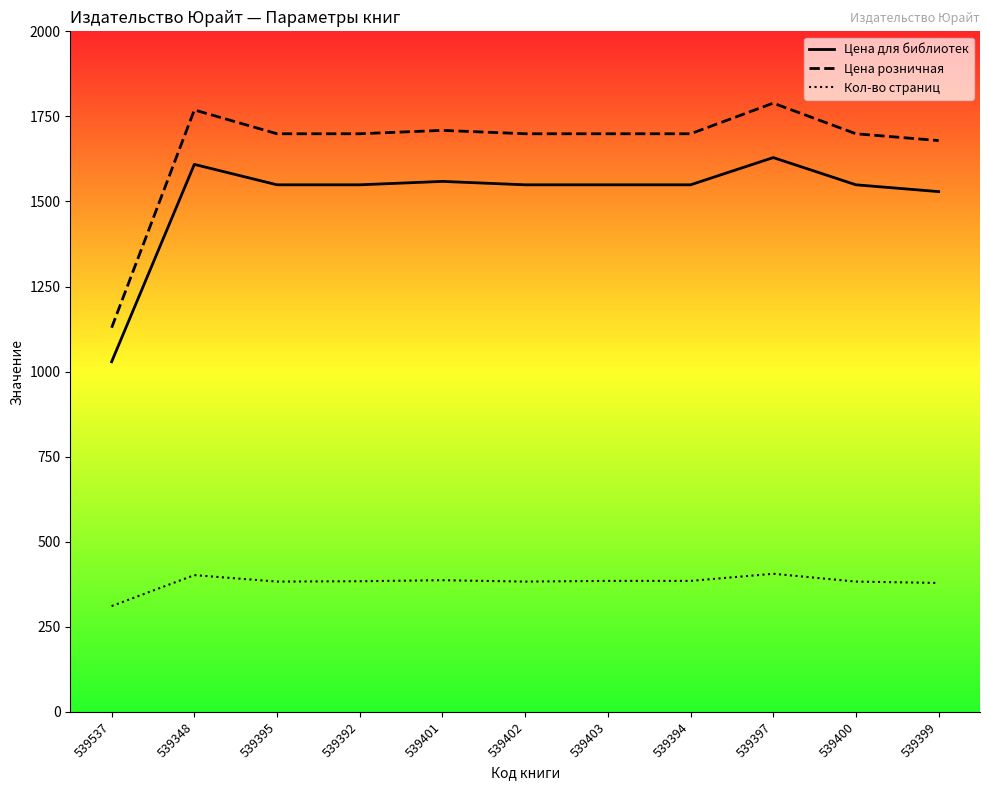

What is the sum of the Цена розничная values at 539399 and 539403?

3378